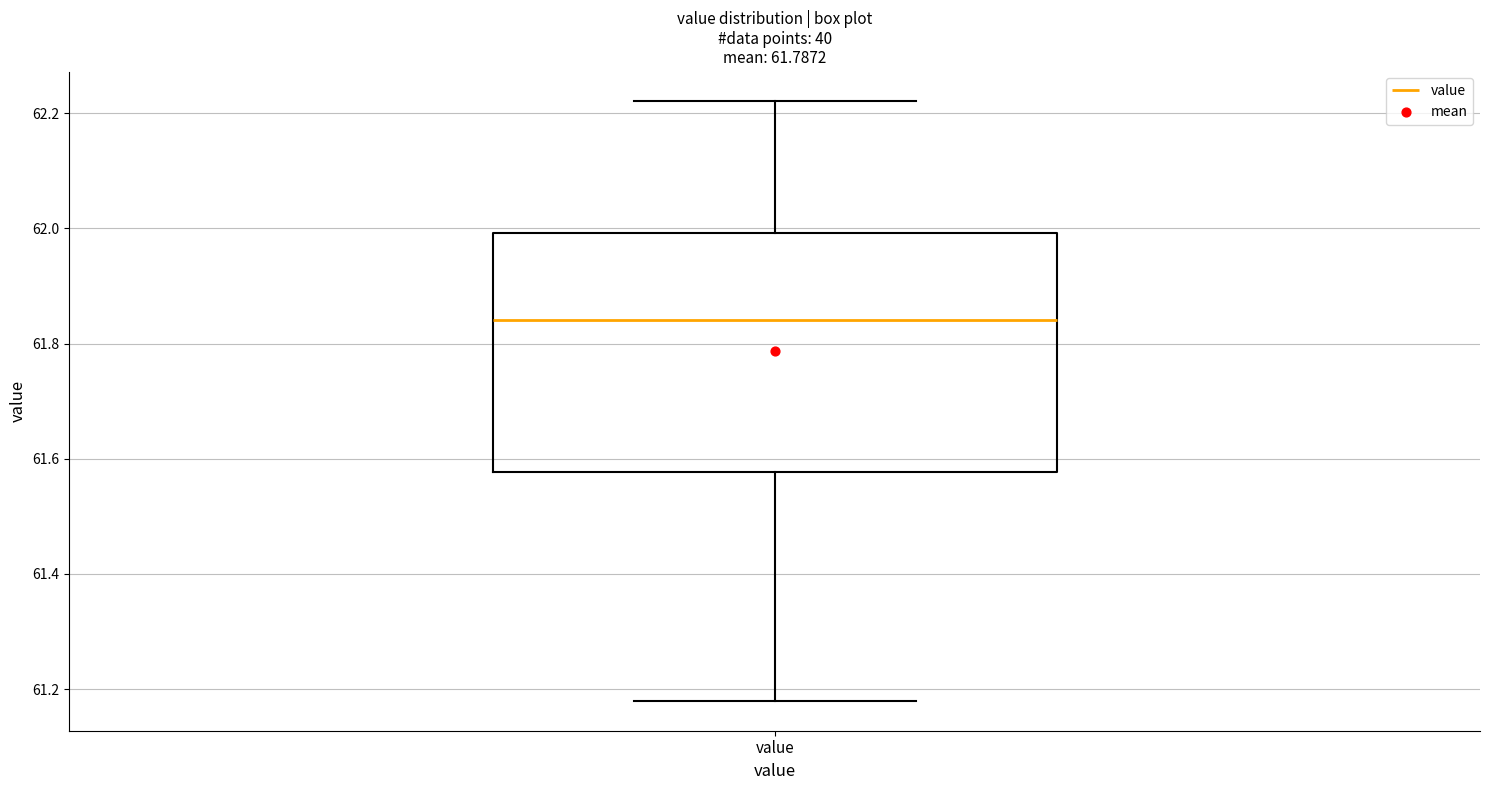

Transcribe this box plot: give where the median line is, the range the box spans, and where the two whiskers end, as read against the y-axis. The values are not printed on the chart, so give them approximately, as read against the axis.

median 61.84, box 61.58 to 62.00, whiskers 61.18 to 62.22